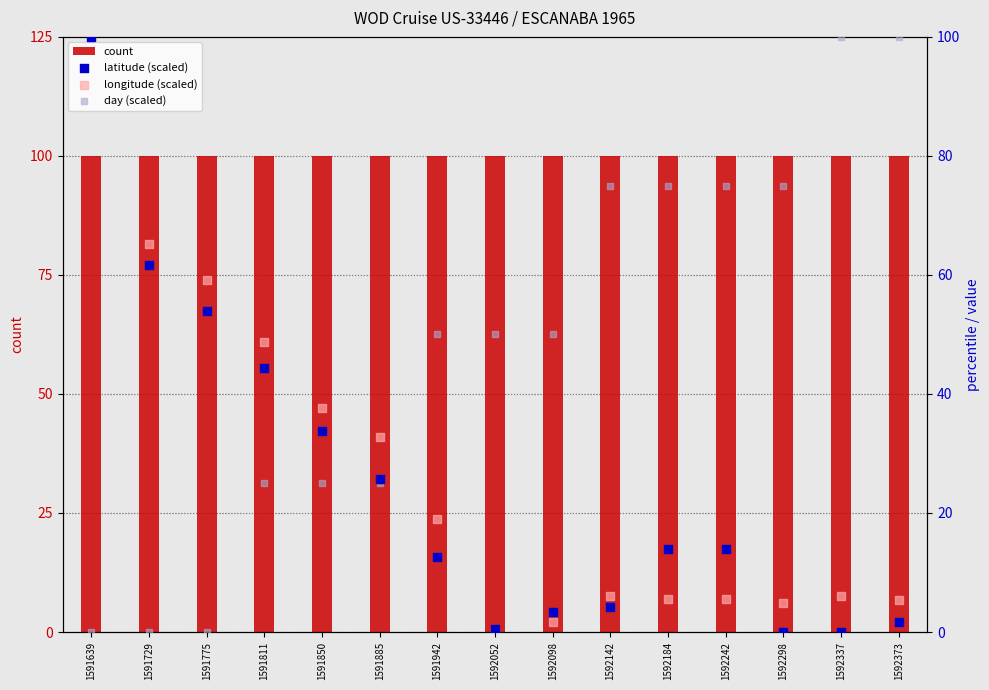

At how many categories does at least one series exceed 6?

15